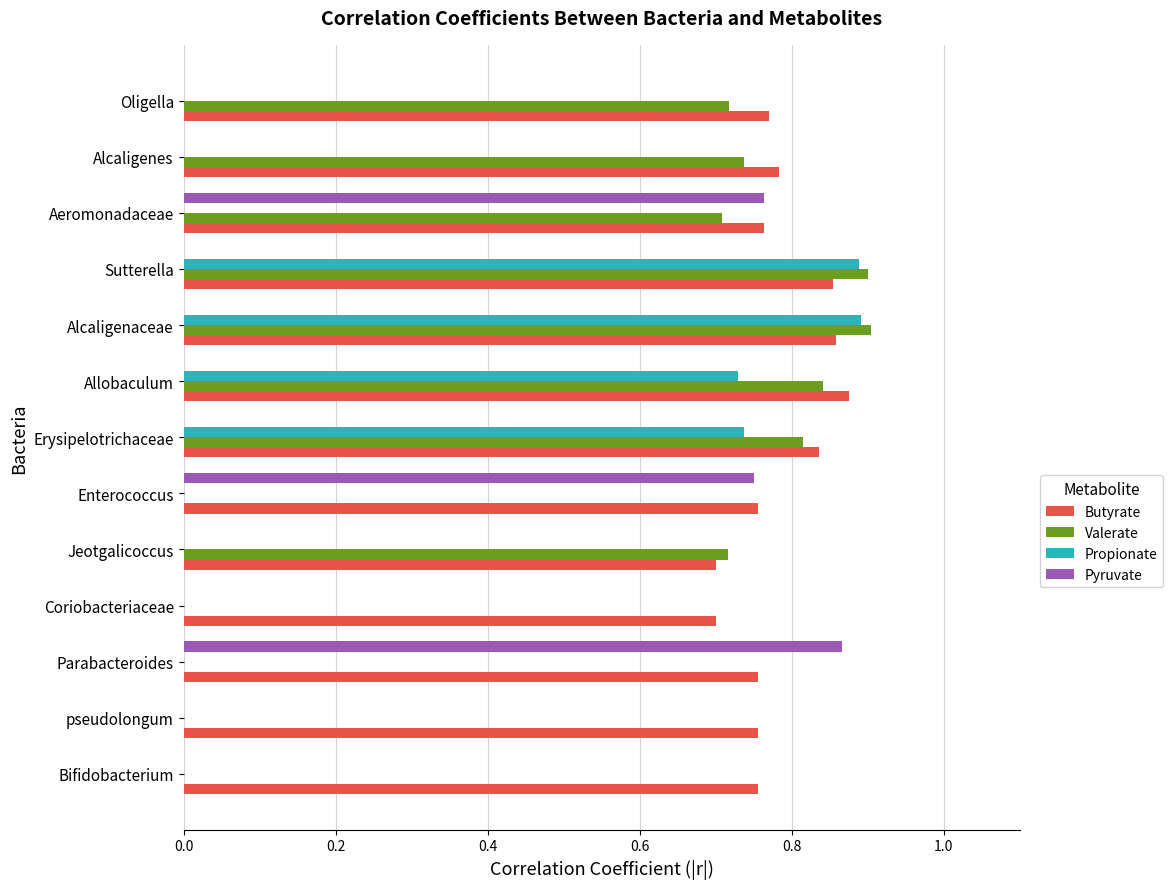

Is it true that Valerate equals 0.7 at Aeromonadaceae?

True